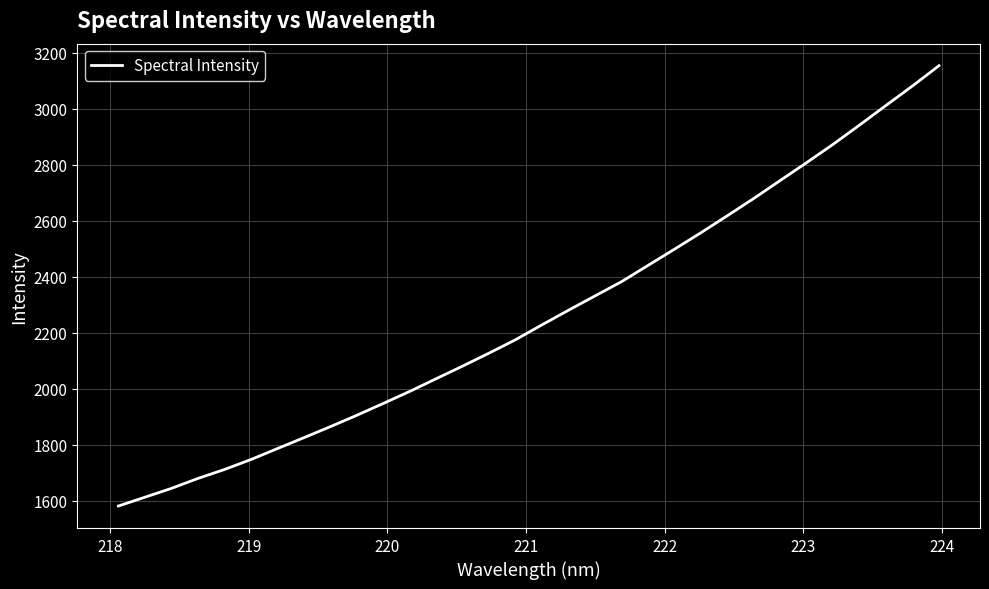

What is the average value?

2260.4